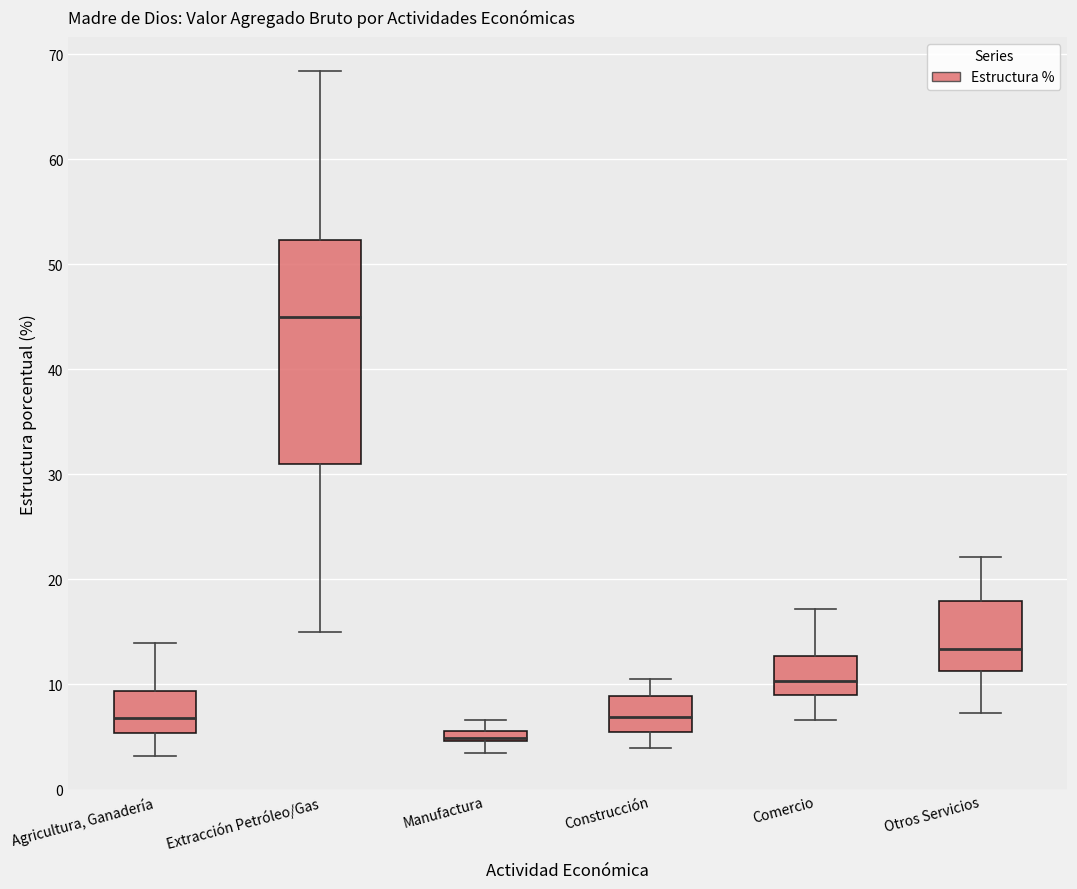

Which box has the highest median line?

Extracción Petróleo/Gas